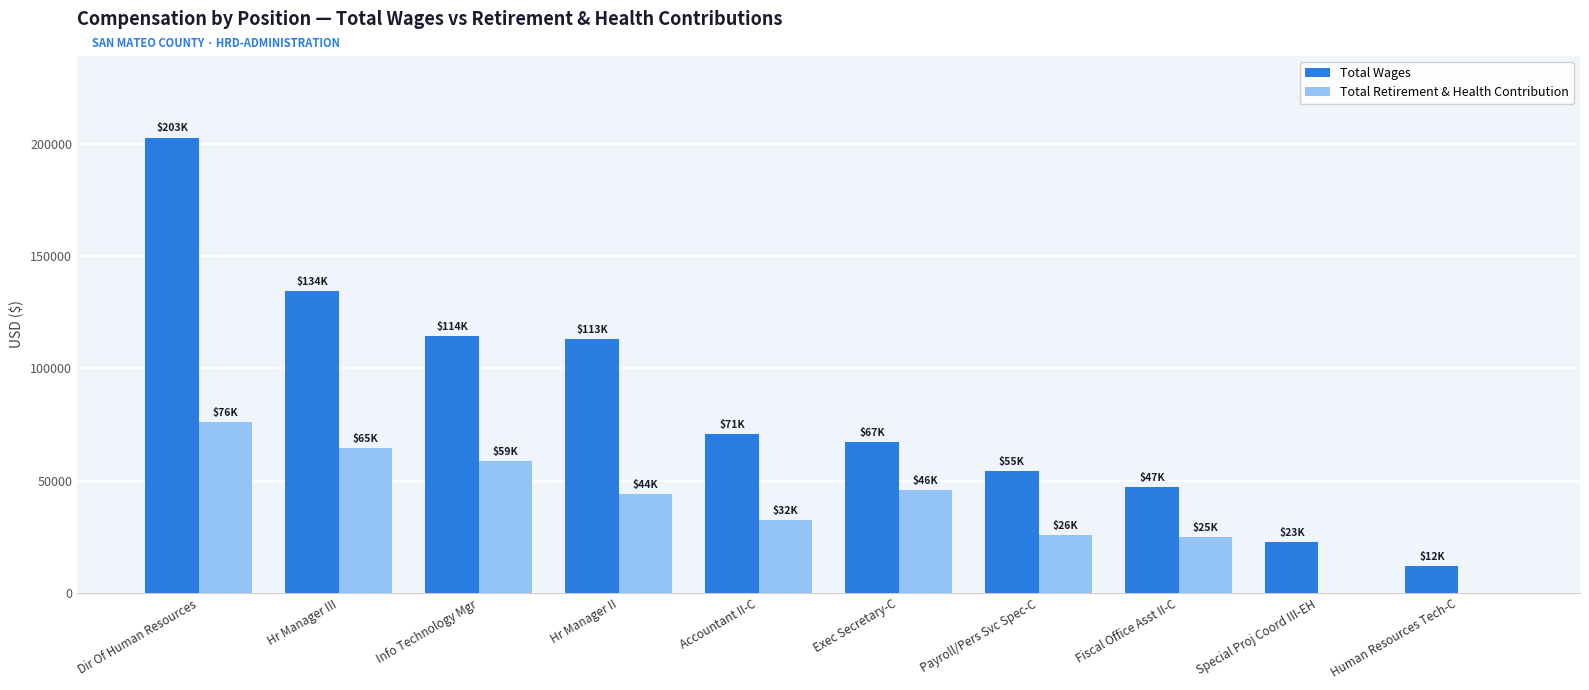

At which label does Total Retirement & Health Contribution reach its peak?

Dir Of Human Resources